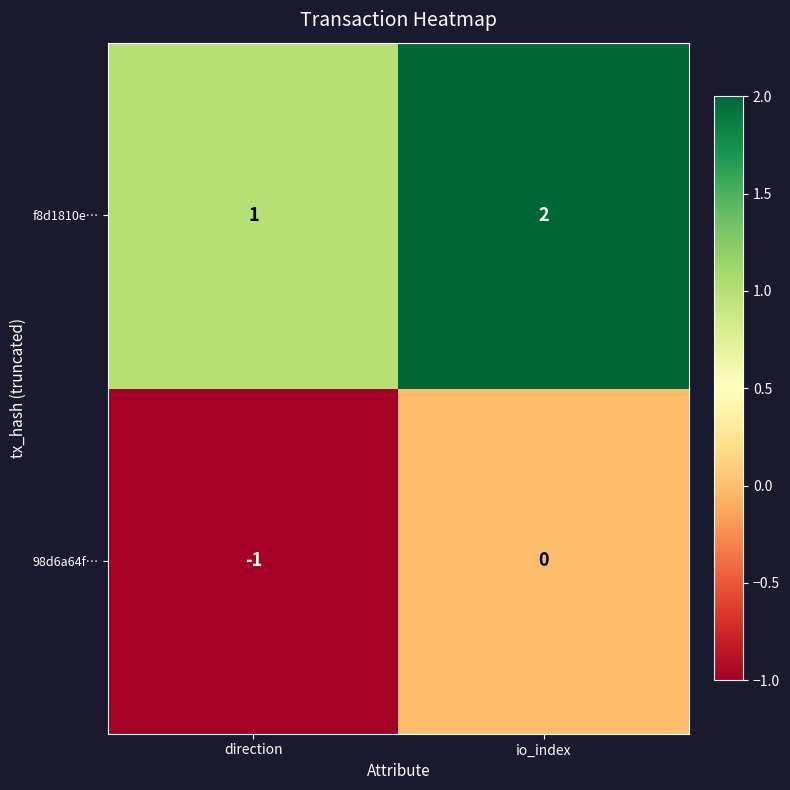

Which series has the largest total across all categories?

f8d1810e…